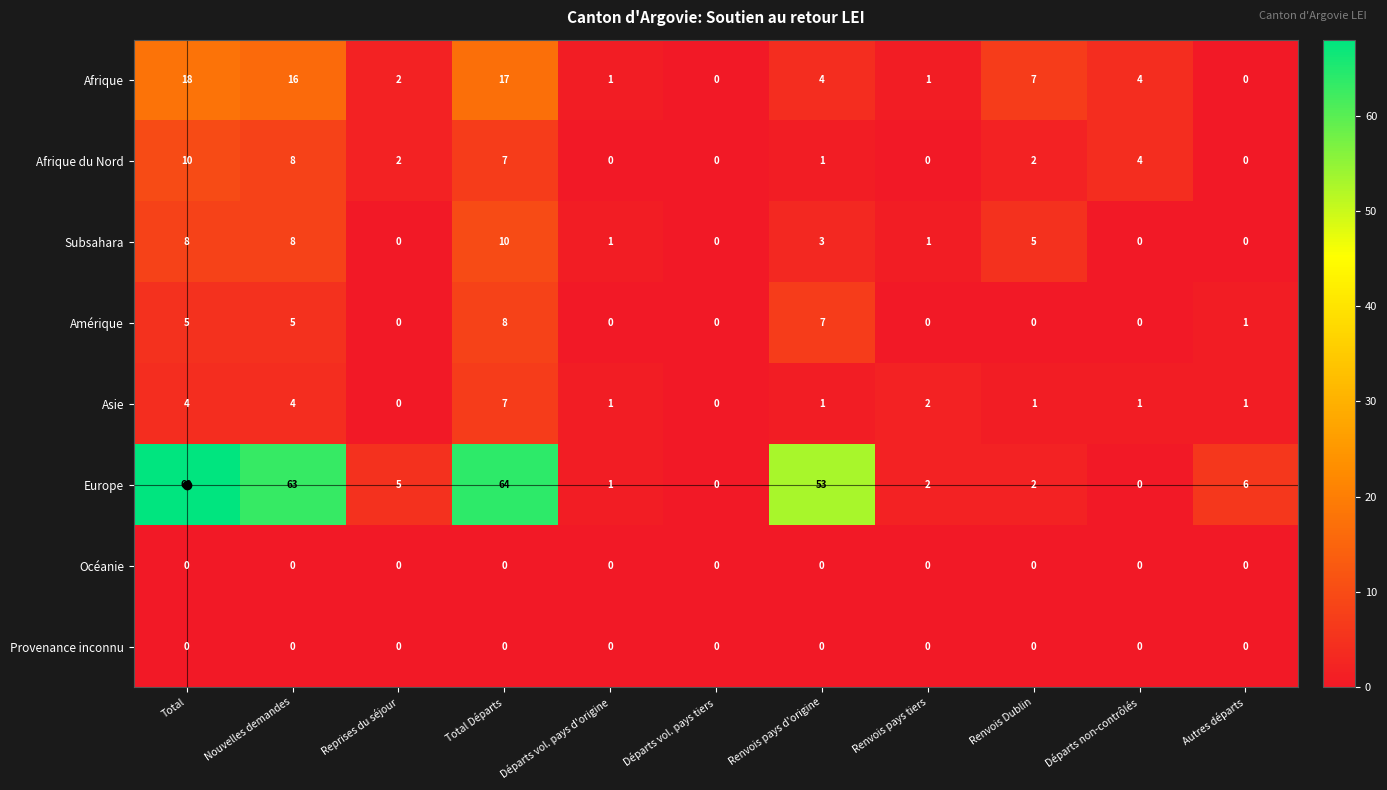

Which series has the largest total across all categories?

Europe